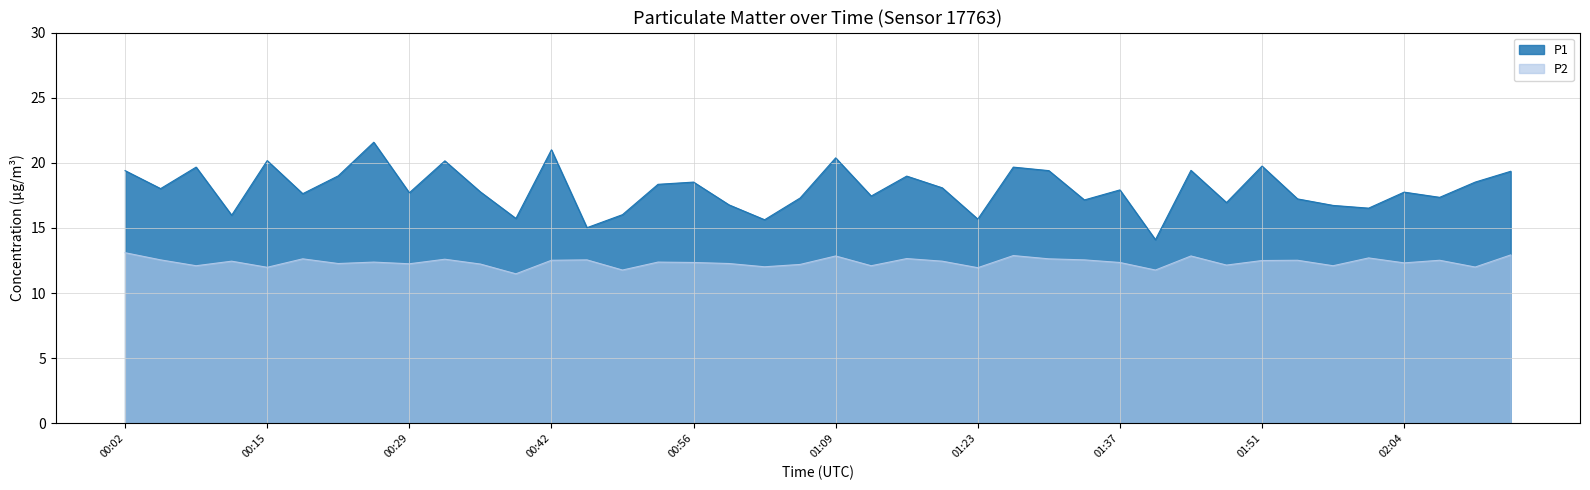

What are all the series names shown in the legend?

P1, P2